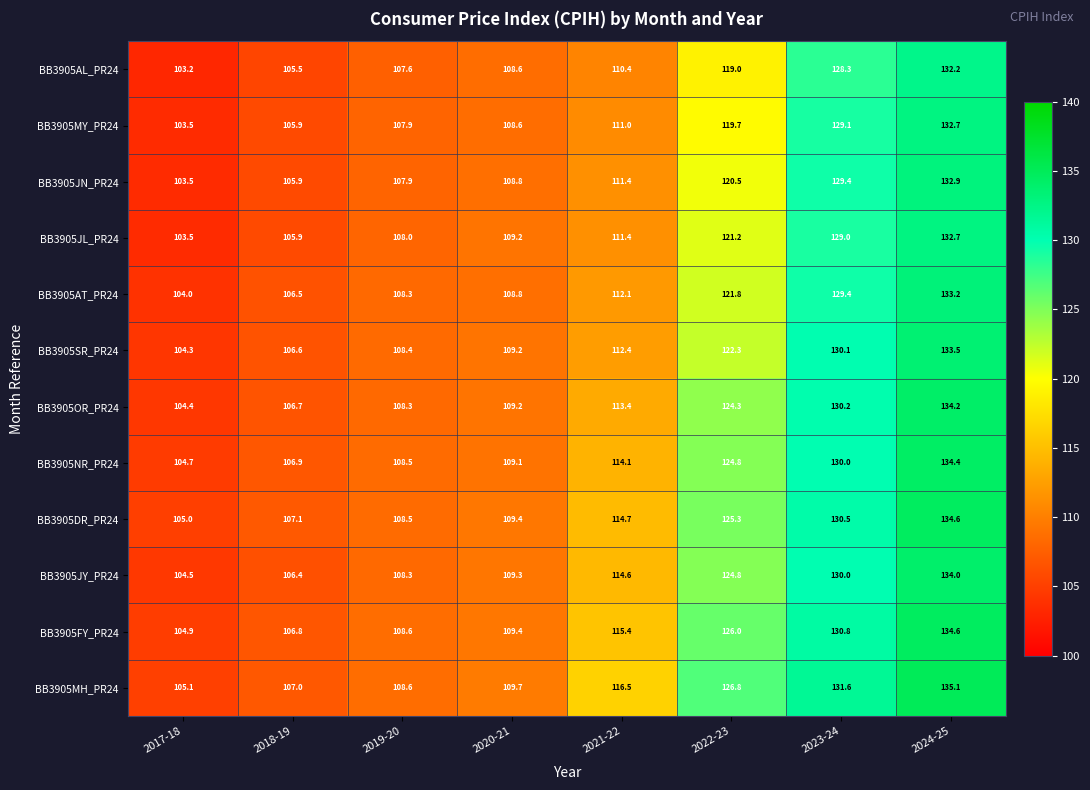

What is the greatest value displayed?

135.1